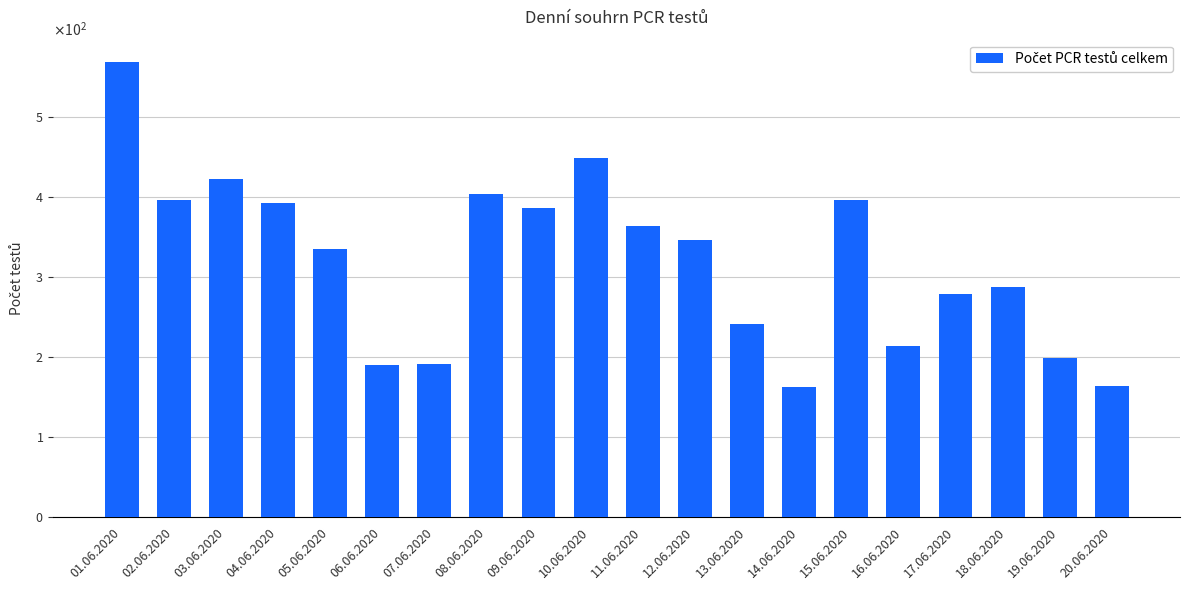

What is the sum of the values at 04.06.2020 and 12.06.2020?

738